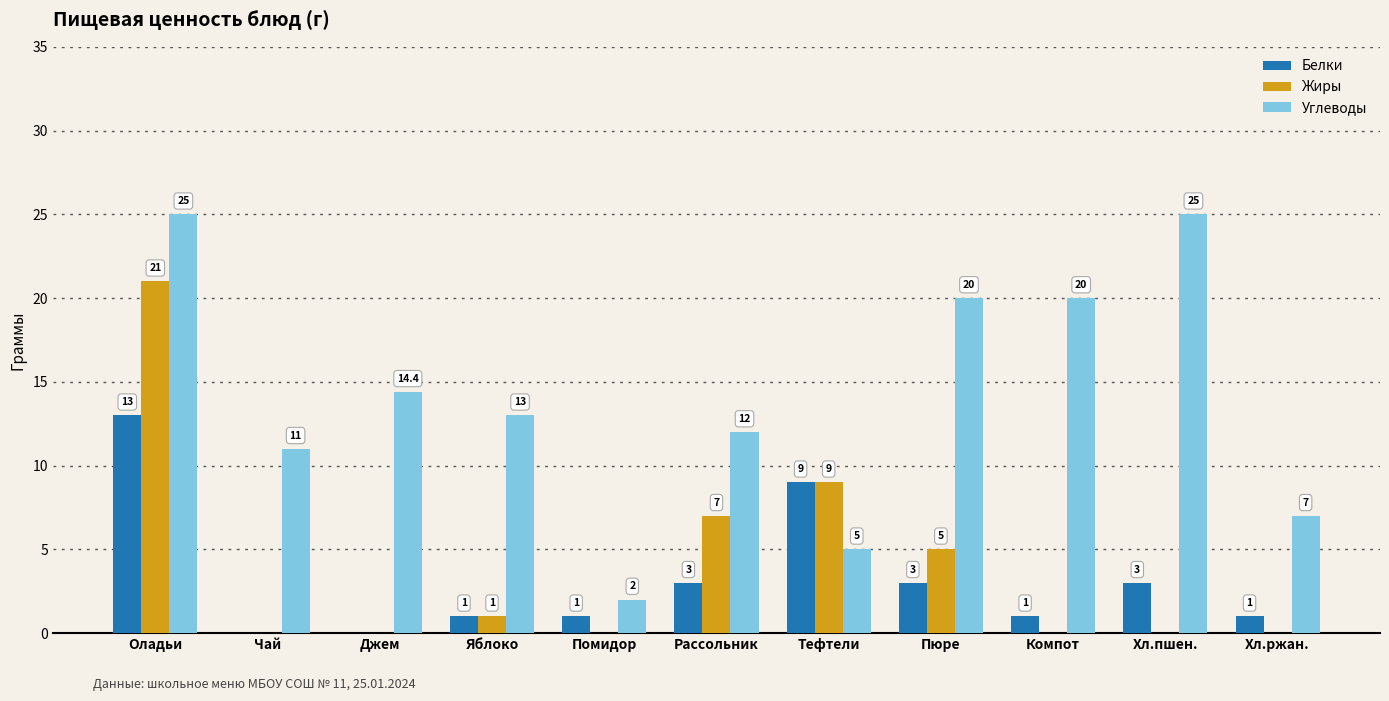

Is it true that Углеводы equals 19.6 at Яблоко?

False